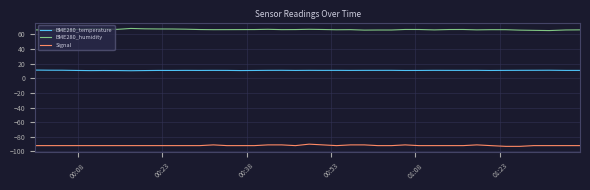

Which series has the largest total across all categories?

BME280_humidity